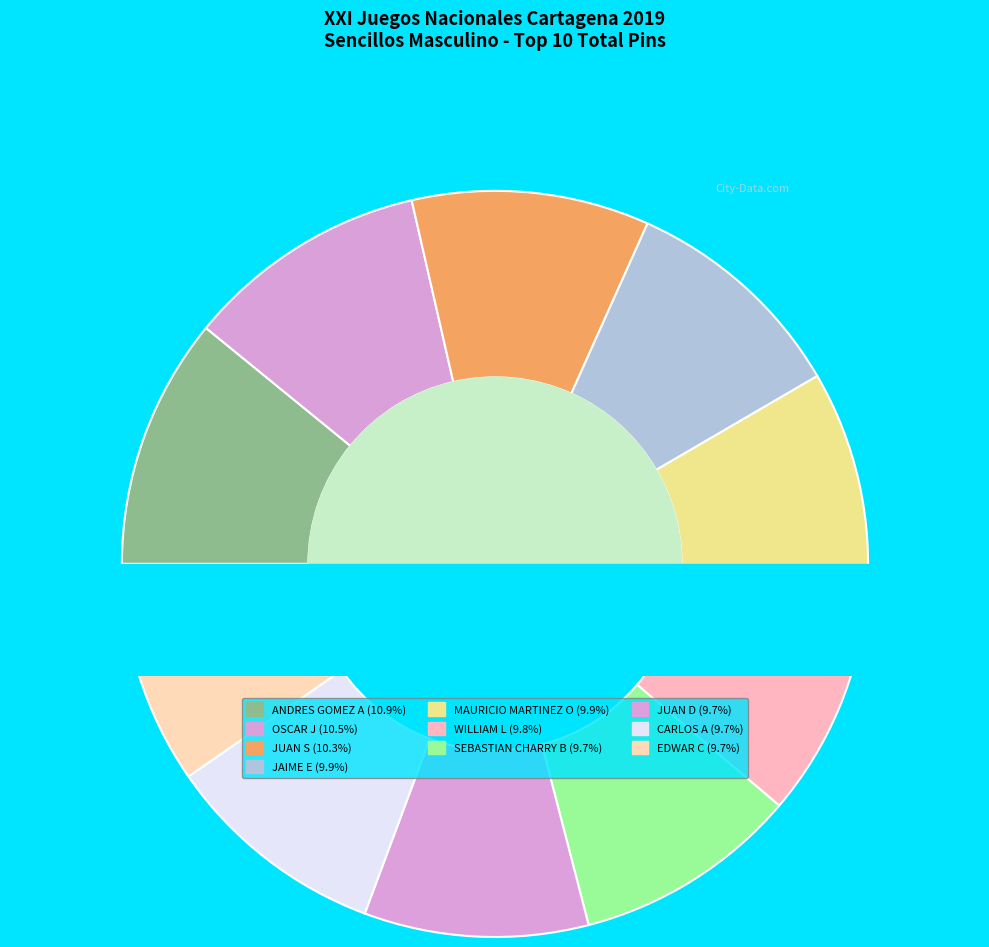

What percentage is the JUAN D. ALVAREZ A. slice, to the nearest percent?

10%